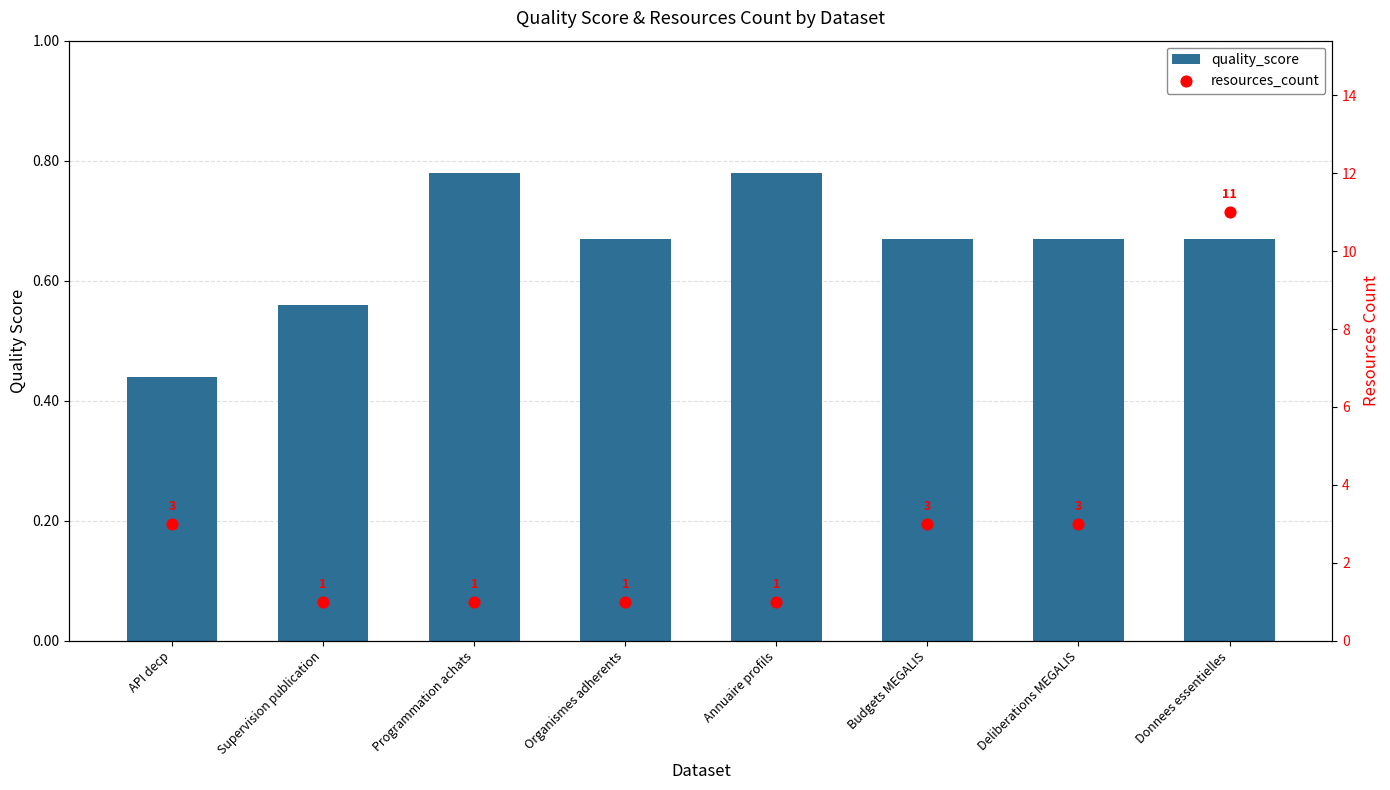

Which series reaches the minimum Y coordinate?

quality_score